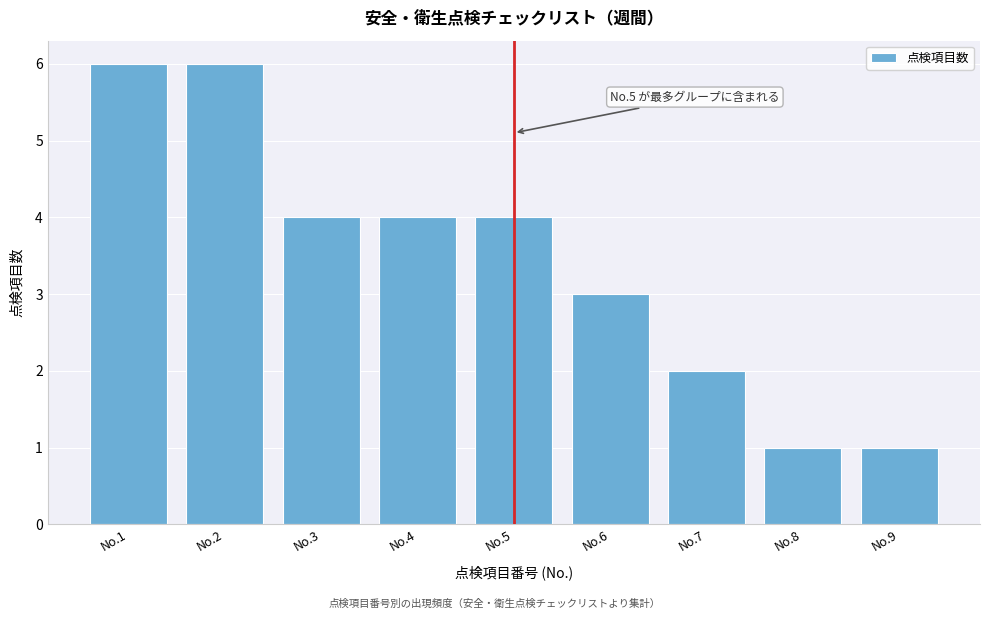

Reading left to right, extract all data points from this chart.

No.1=6	No.2=6	No.3=4	No.4=4	No.5=4	No.6=3	No.7=2	No.8=1	No.9=1